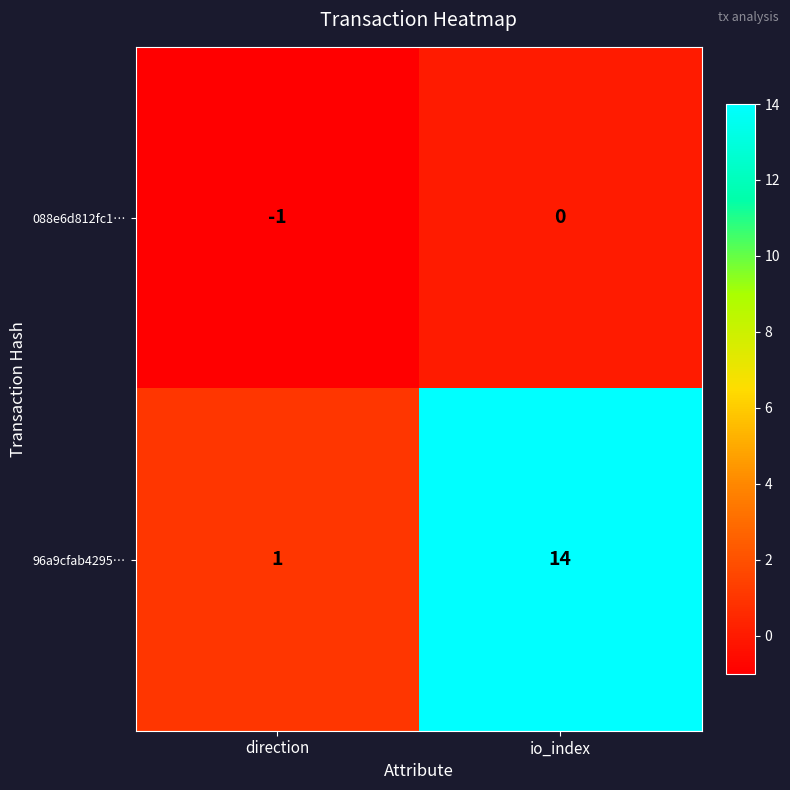

Reading left to right, extract all data points from this chart.

088e6d812fc1…: direction=-1	io_index=0
96a9cfab4295…: direction=1	io_index=14